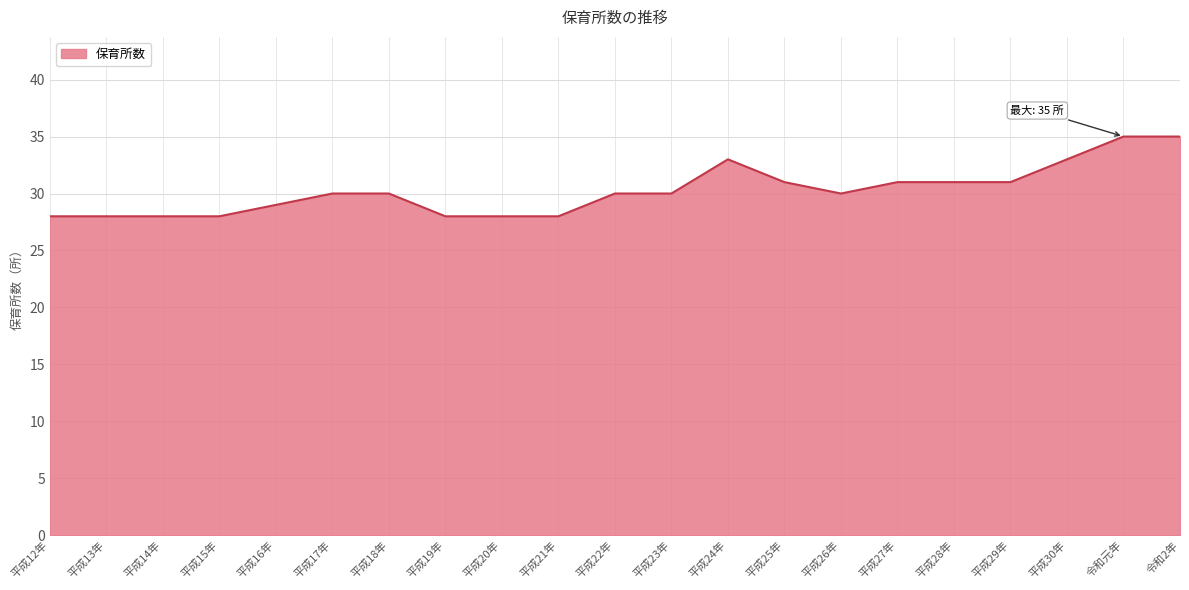

What position from the right is 平成22年?

11